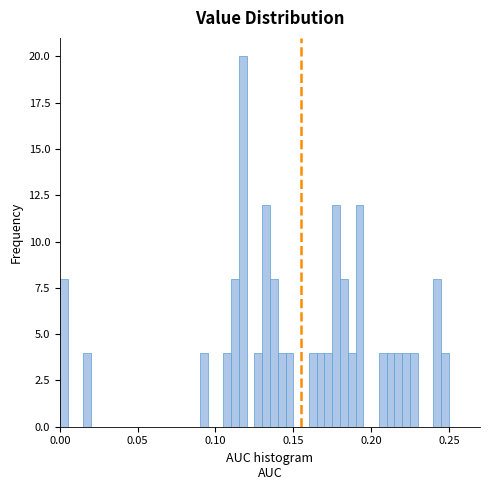

Around what value on the x-axis is the tallest bar? Give the approximate position of its centre, as read against the axis.

0.120